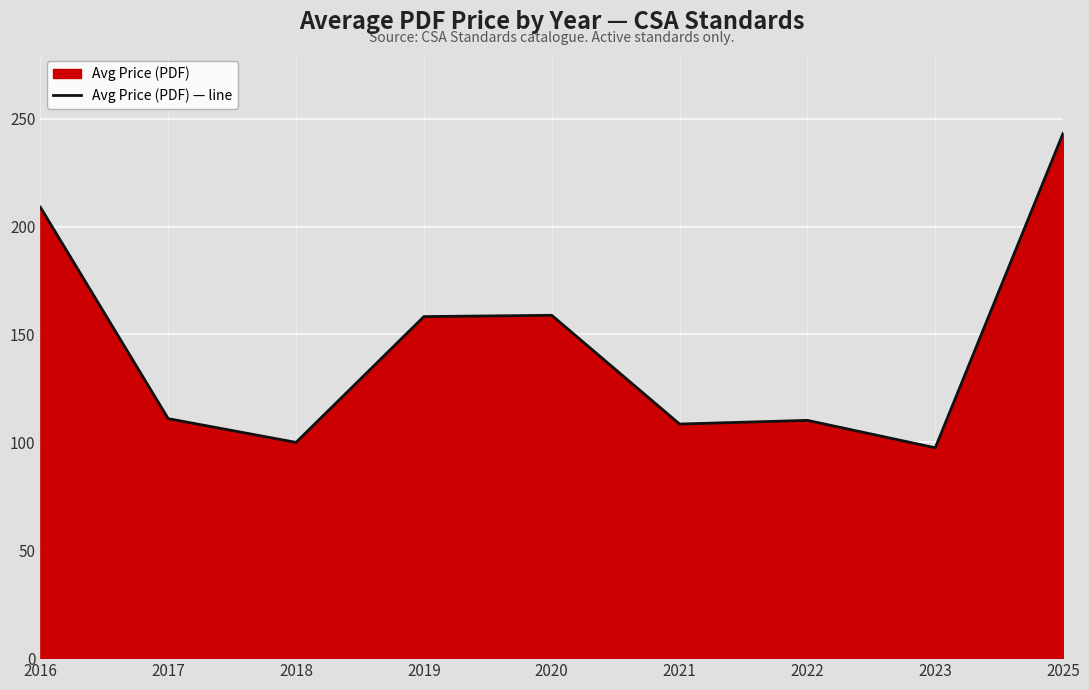

Between 2016 and 2018, which is larger?

2016